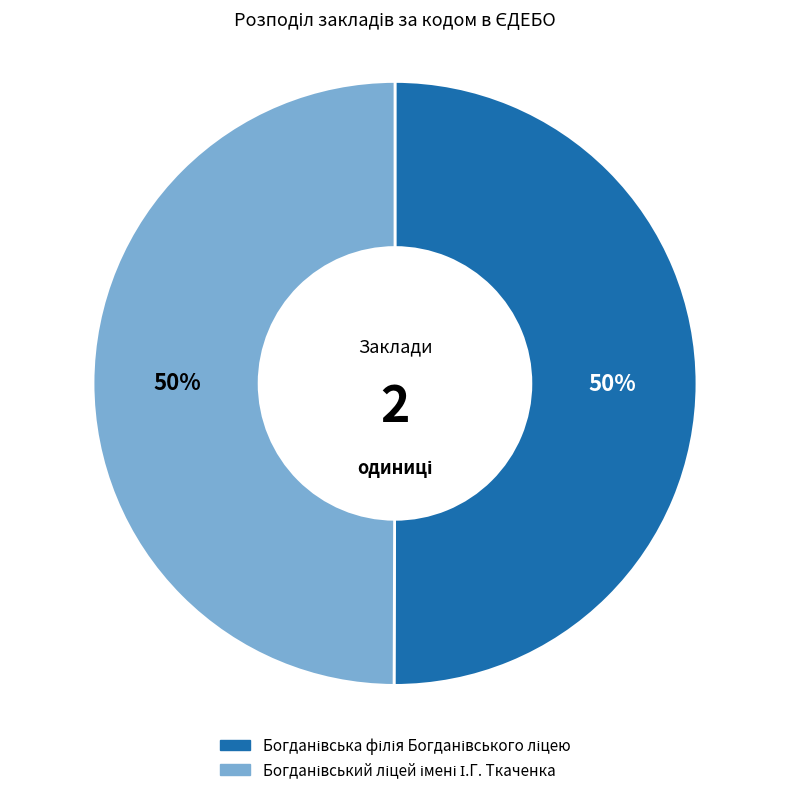

To the nearest percent, what is the average slice percentage?

50%